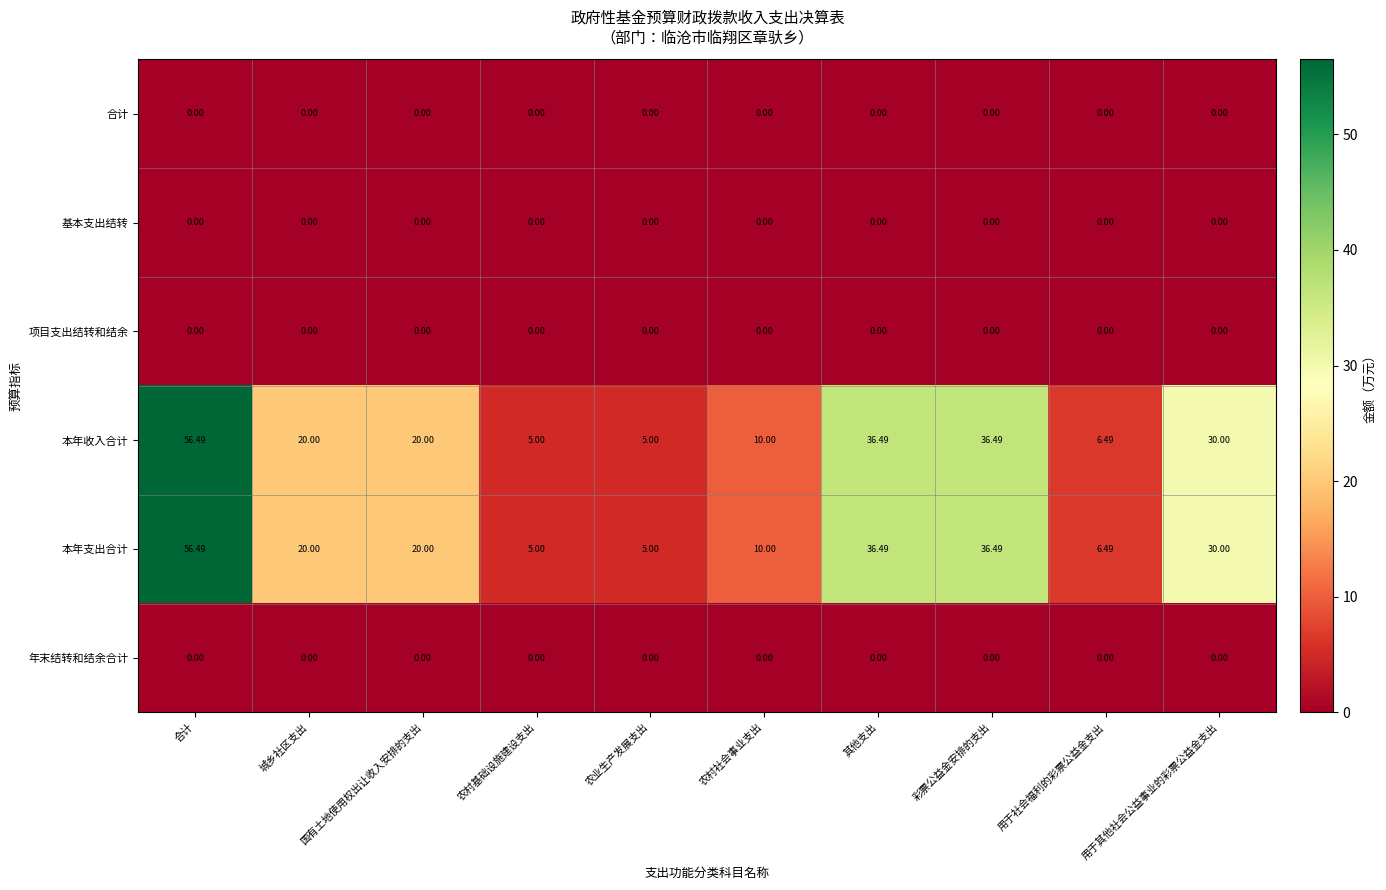

Where is 本年支出合计 nearest to the value 30?

用于其他社会公益事业的彩票公益金支出